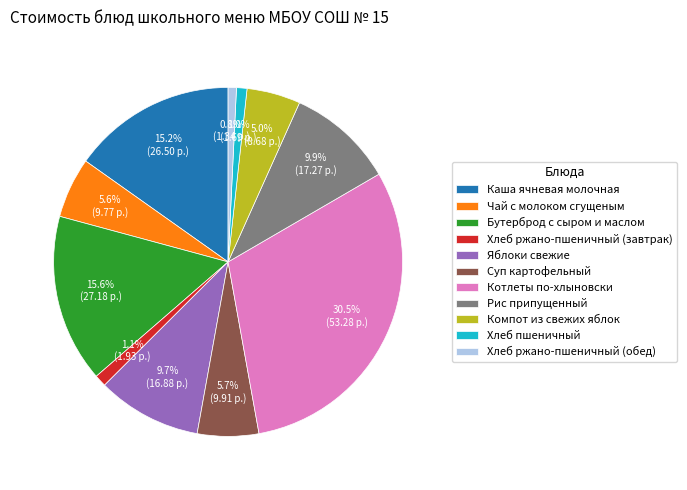

Is there a majority slice in this chart?

No